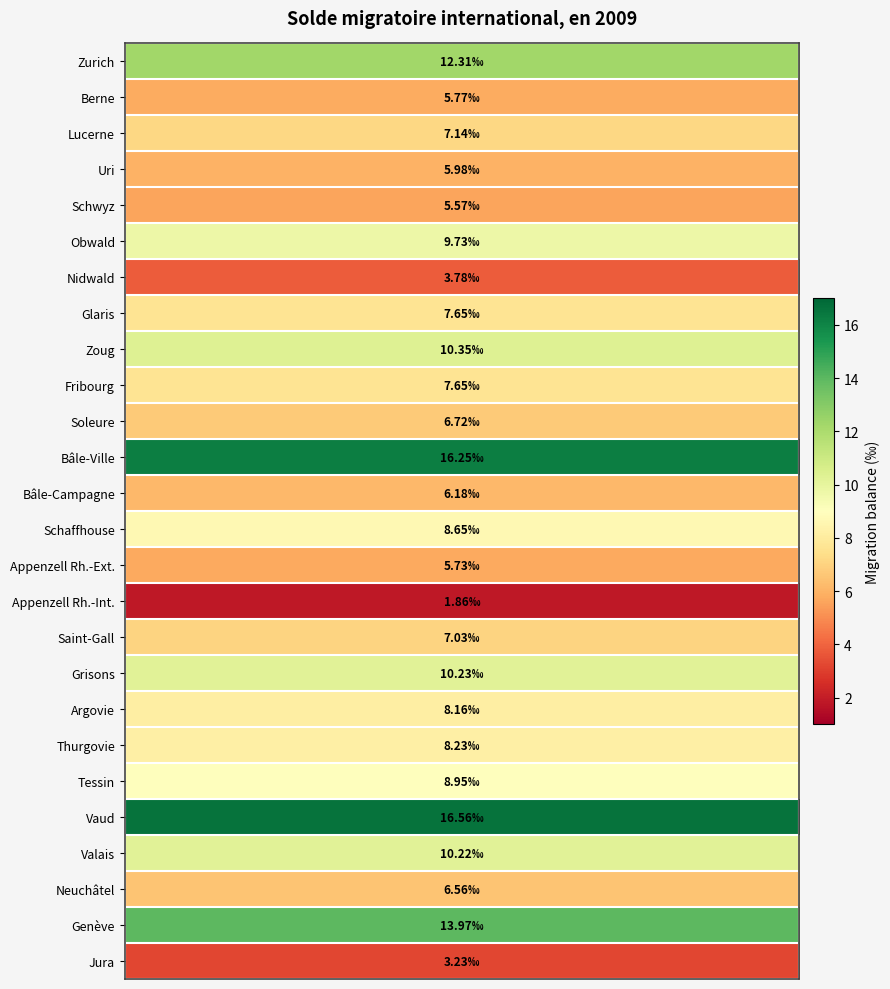

What is the smallest value displayed?

1.9